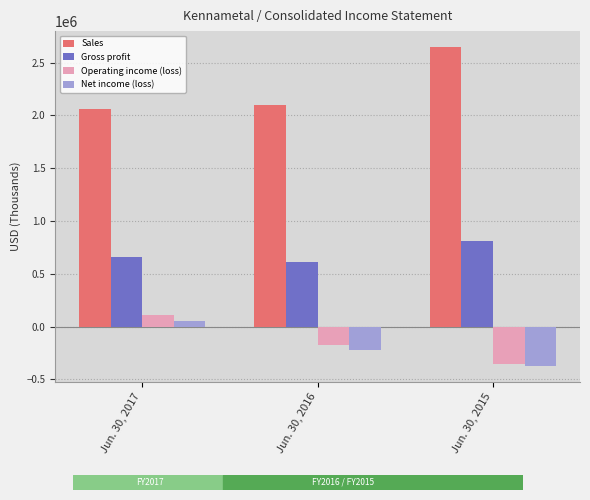

What value does the Operating income (loss) series have at Jun. 30, 2017, to the nearest 100?

112900